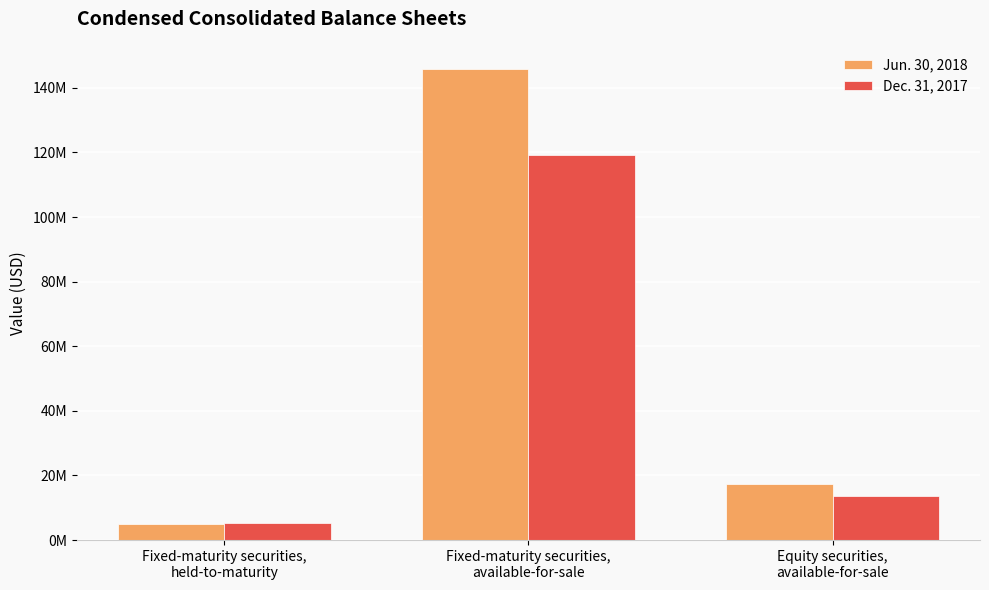

Does the chart contain any negative values?

No